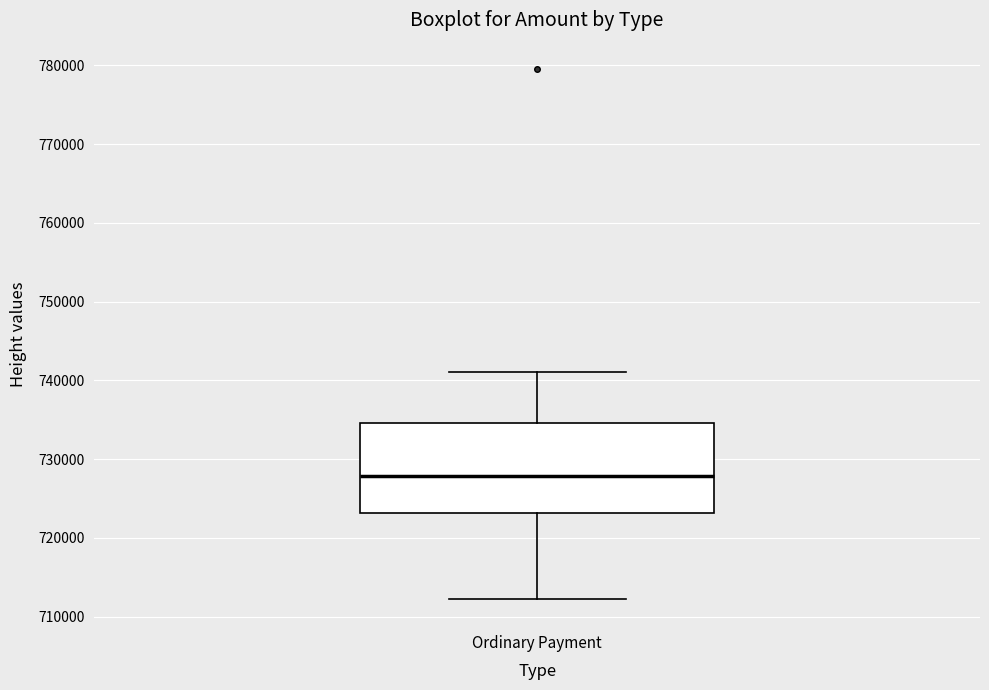

Transcribe this box plot: give where the median line is, the range the box spans, and where the two whiskers end, as read against the y-axis. The values are not printed on the chart, so give them approximately, as read against the axis.

median 728000, box 723000 to 735000, whiskers 712000 to 741000